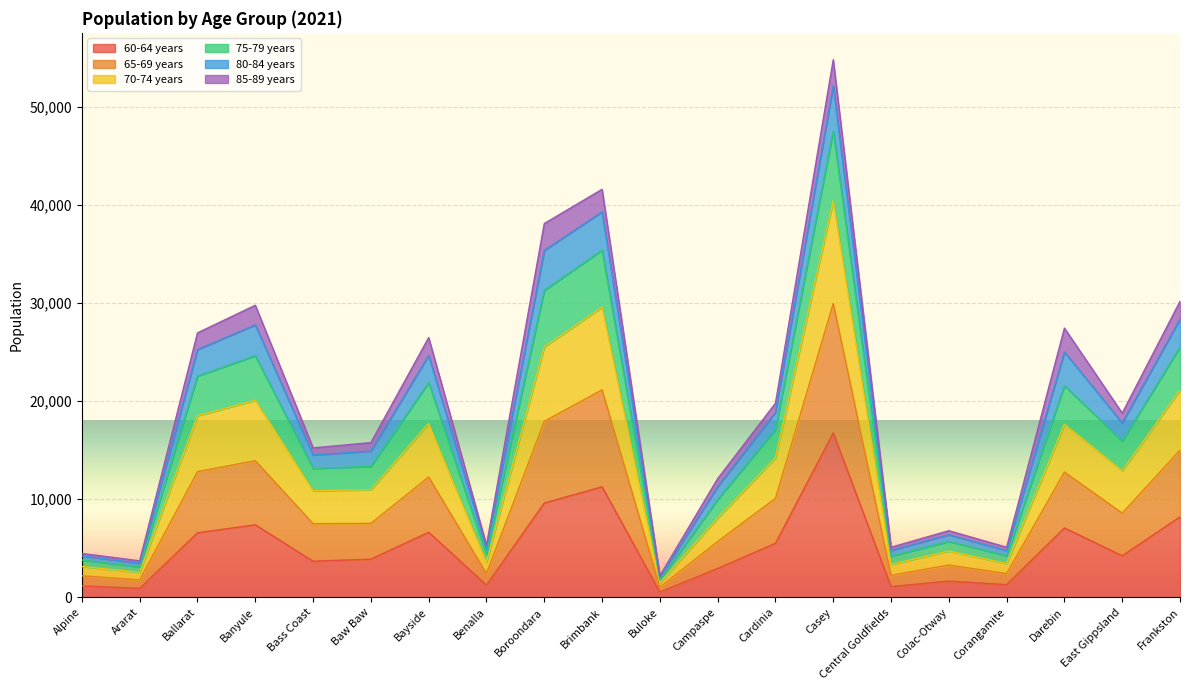

What is the greatest value displayed?

54781